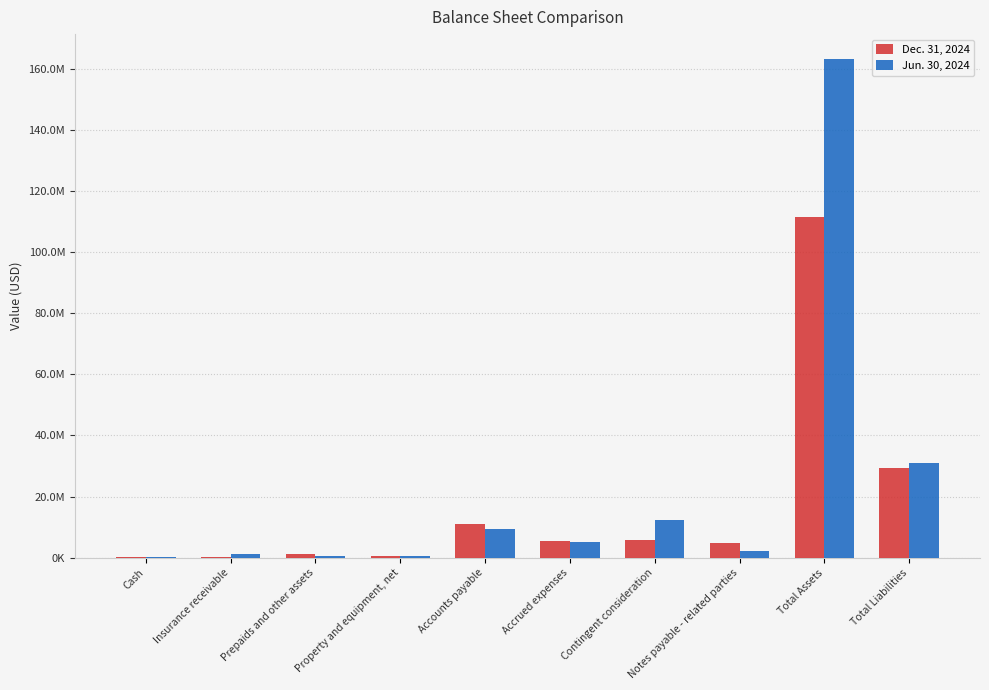

The value of Jun. 30, 2024 at Total Assets is 163129450. True or false?

True